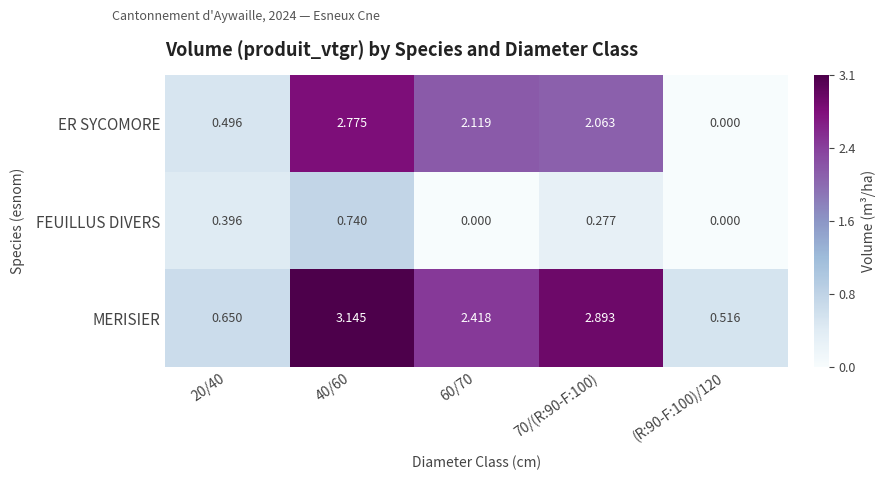

At which category is the sum across all series the highest?

40/60